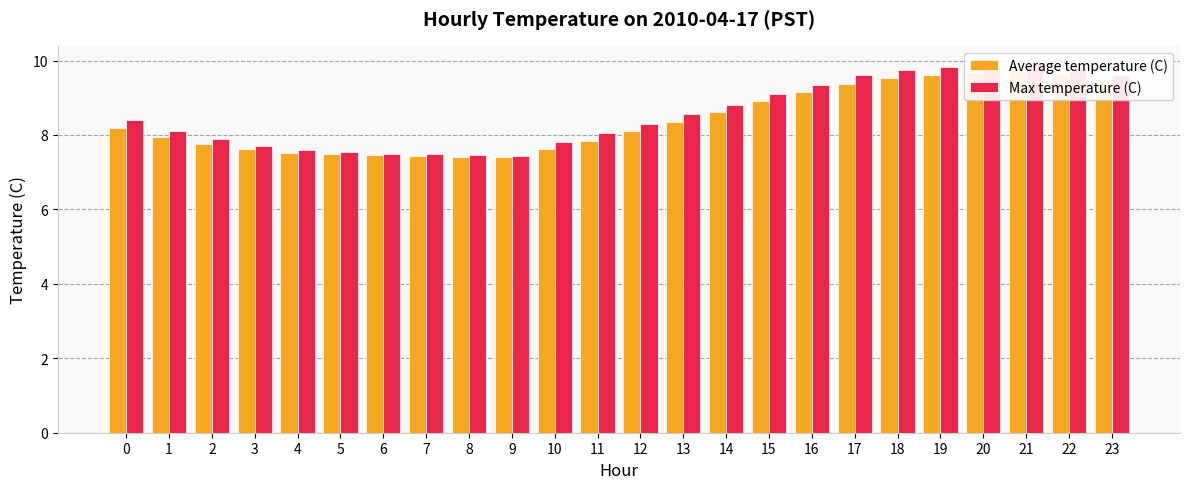

The Max temperature (C) series shows 17.6 at 20. True or false?

False